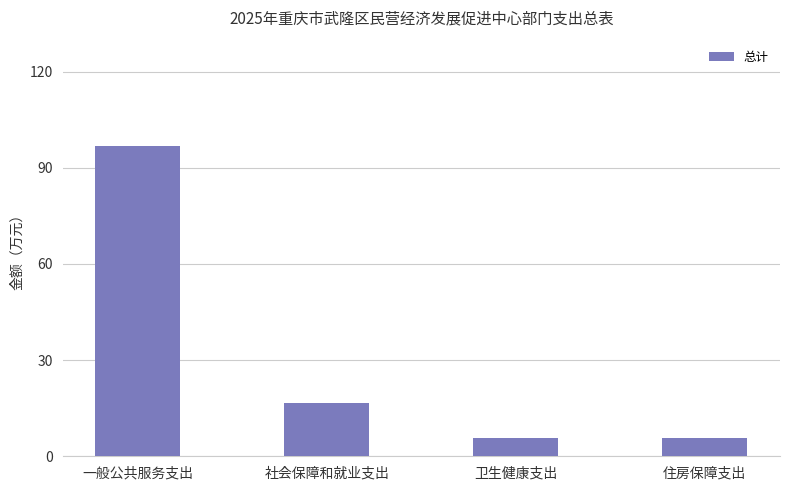

How many values exceed 16?

2